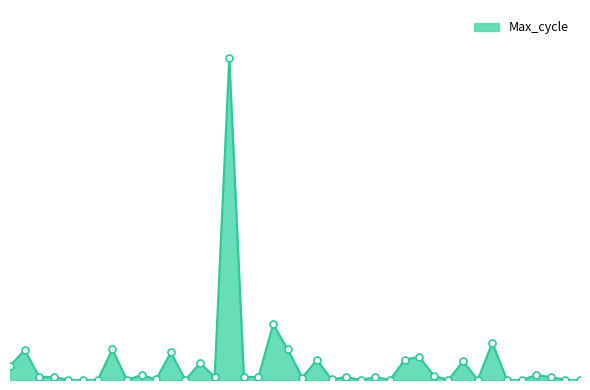

Does the chart have visible grid lines?

No